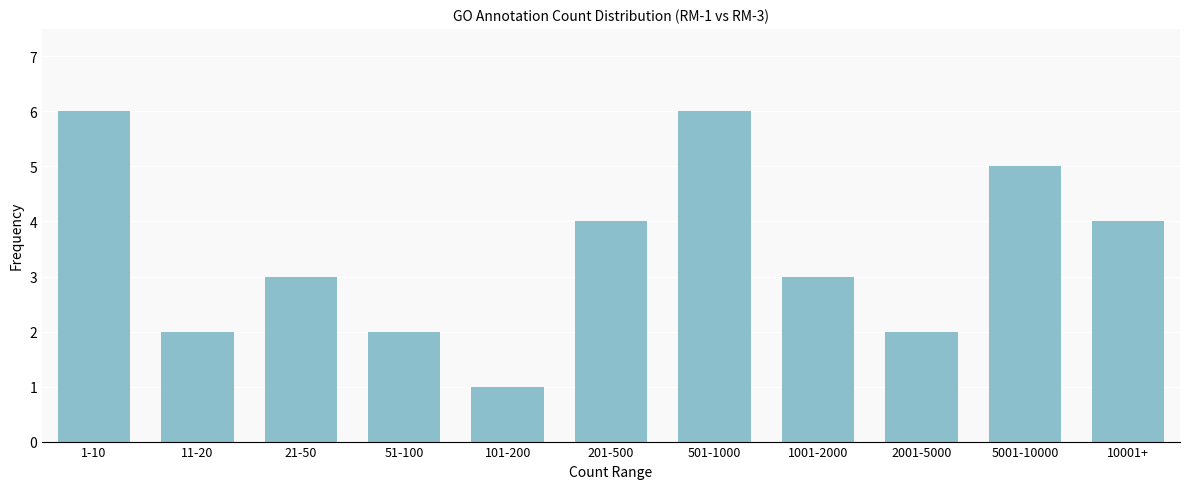

Reading left to right, transcribe all the data shown in this chart.

6	2	3	2	1	4	6	3	2	5	4